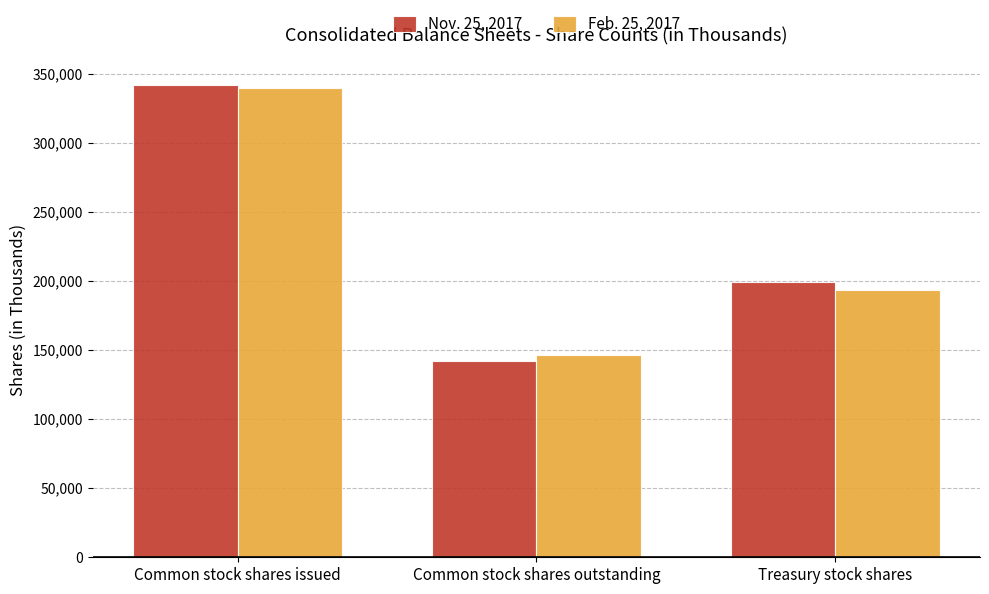

At how many categories does at least one series exceed 282581?

1